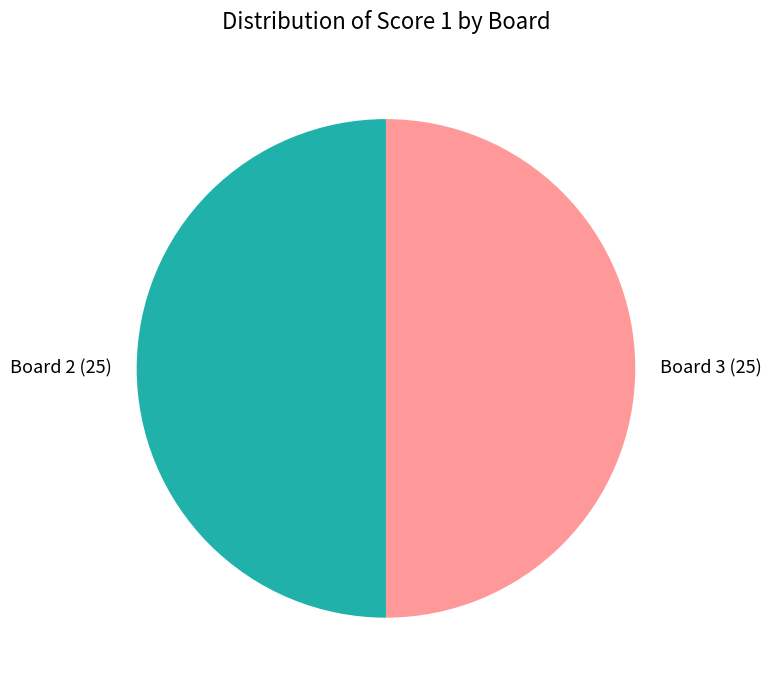

What is the ratio of the value at Board 3 (25) to the value at Board 2 (25)?

1.0